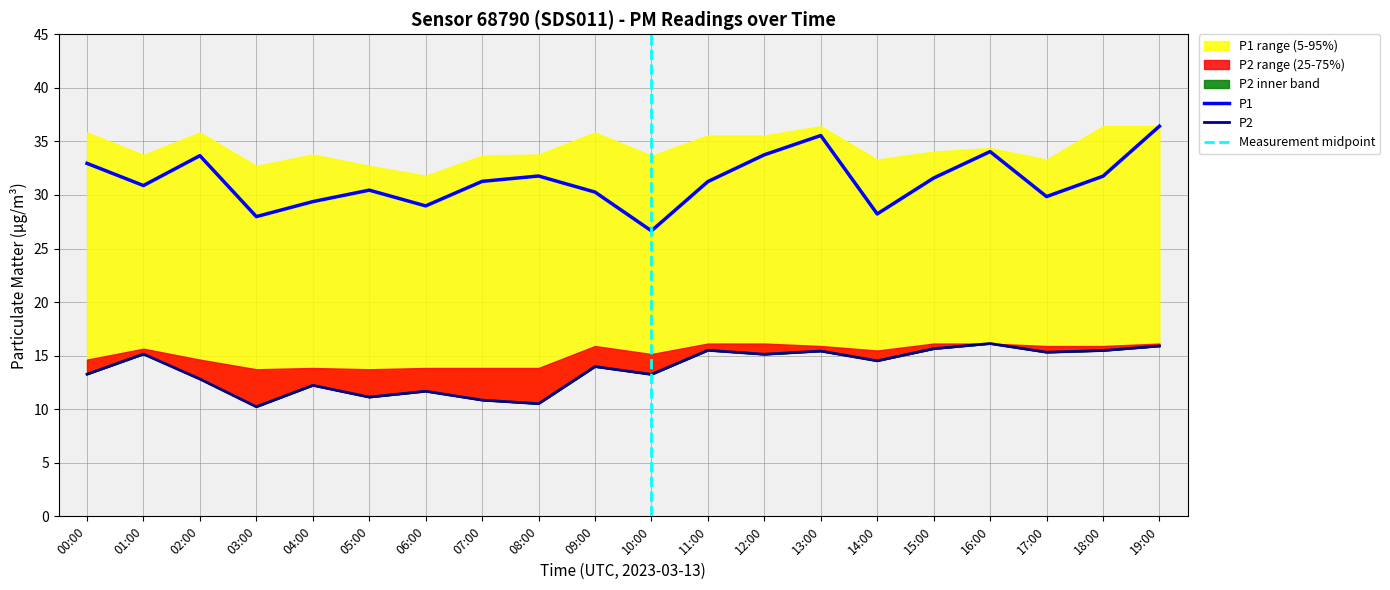

True or false: P1 has a value of 52.1 at 02:00.

False